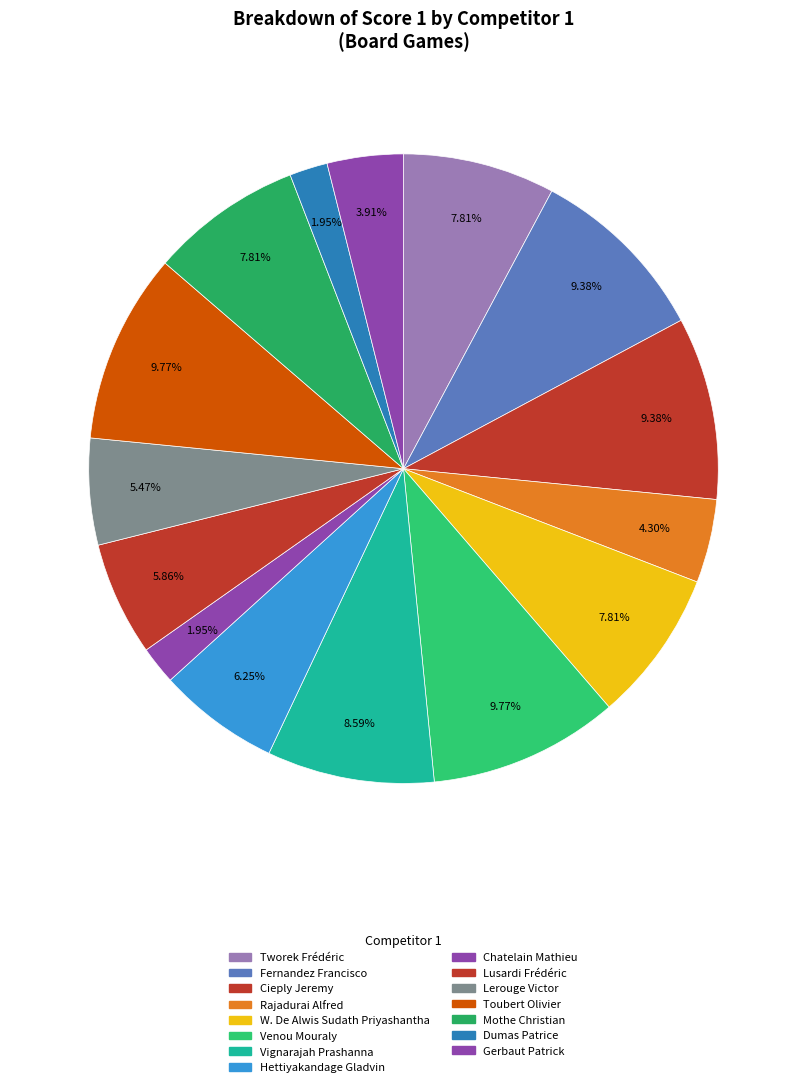

How many segments does this pie chart have?

15